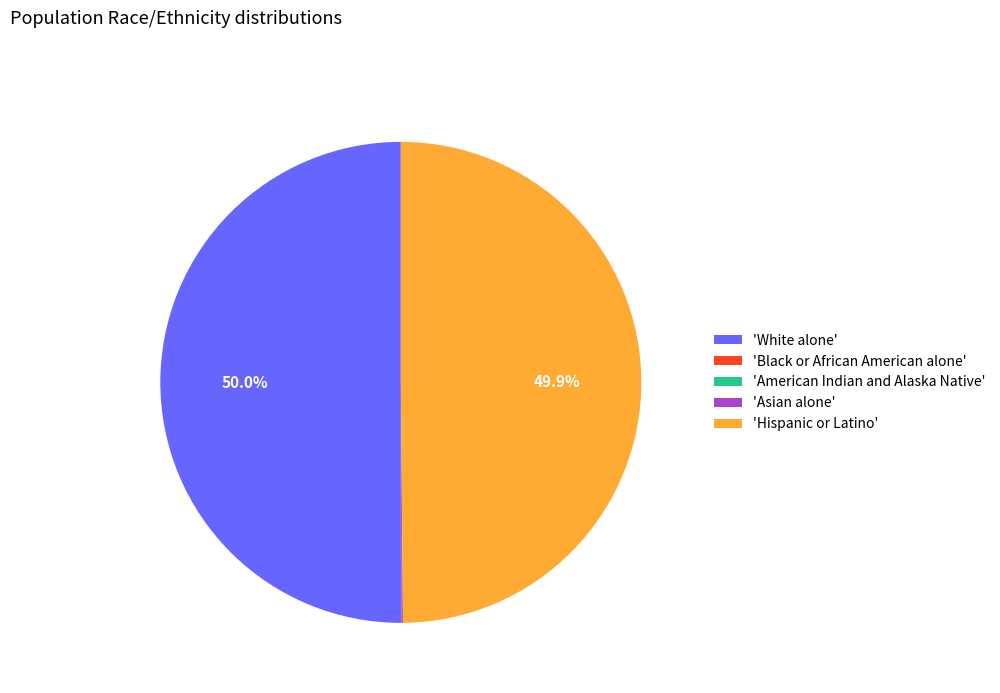

What portion of the pie excludes 'White alone'?

50.0%